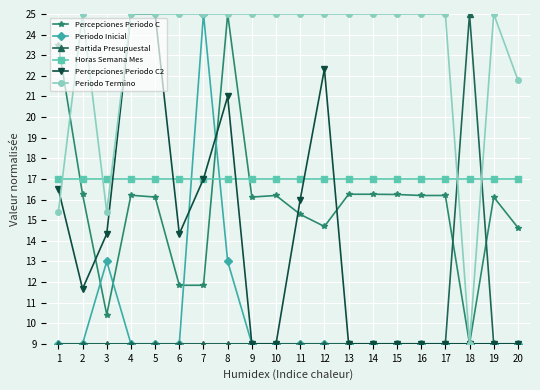

After their last crossing, which series has the higher values: Percepciones Periodo C or Horas Semana Mes?

Horas Semana Mes